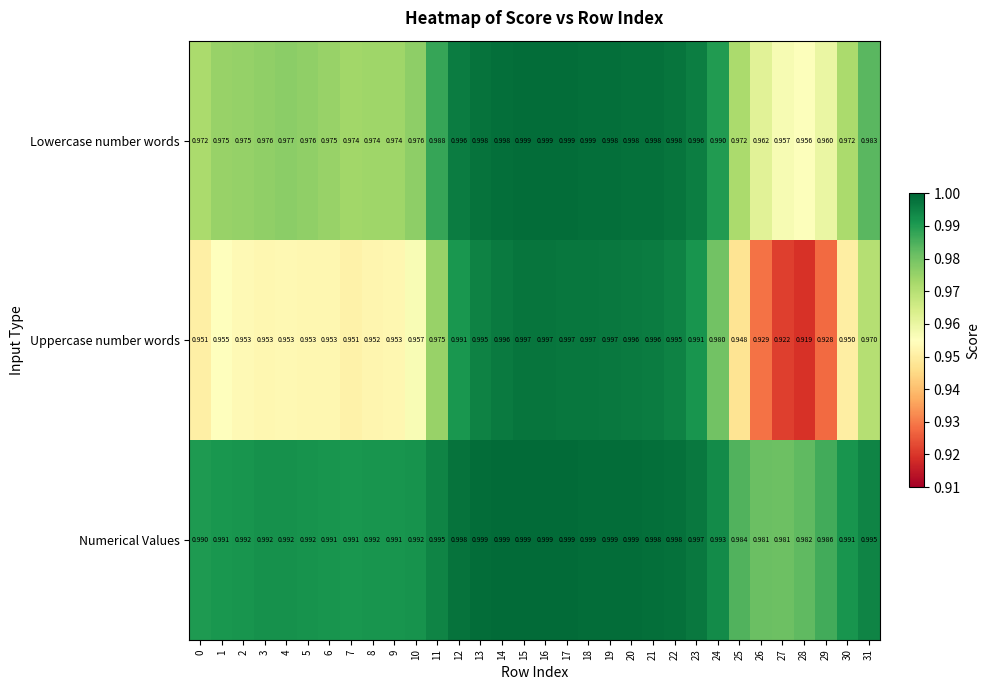

List the series in order of their overall mean, highest first.

Numerical Values, Lowercase number words, Uppercase number words